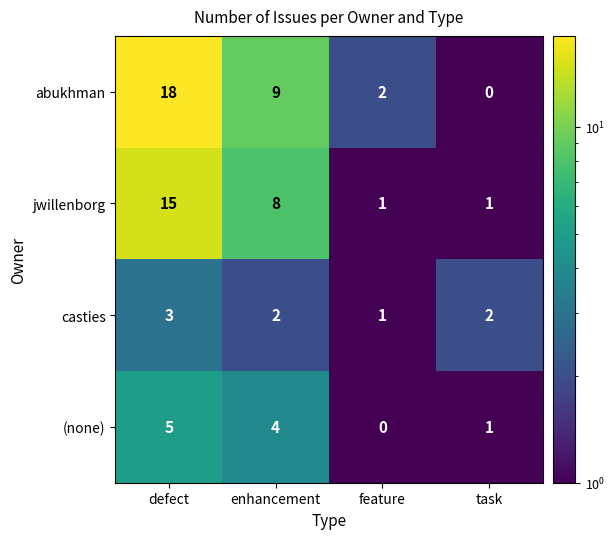

What is the total value across all series at enhancement?

23